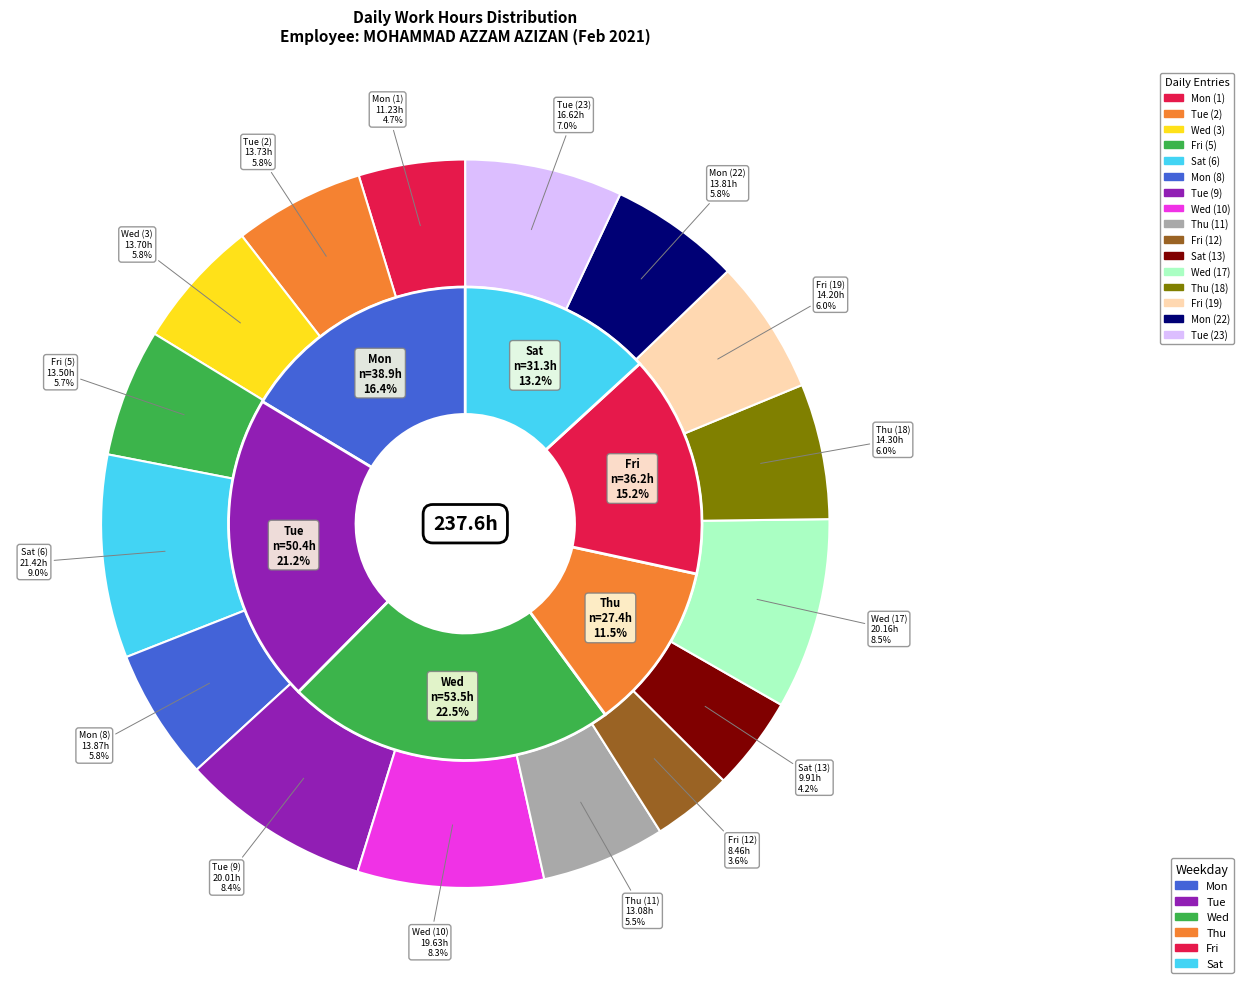

Which category has the biggest portion of the pie?

Sat (6)